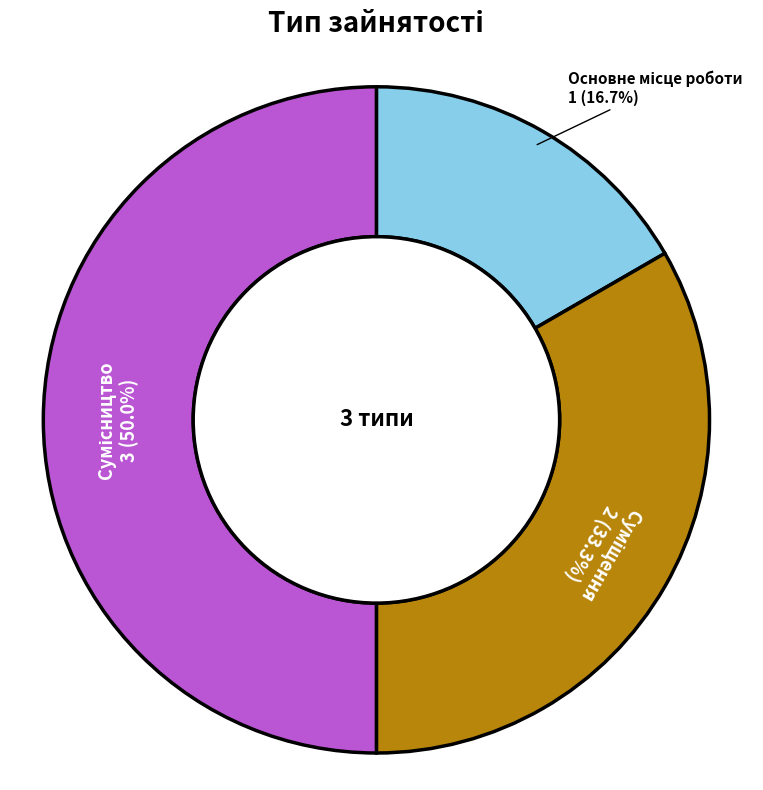

How many segments does this pie chart have?

3